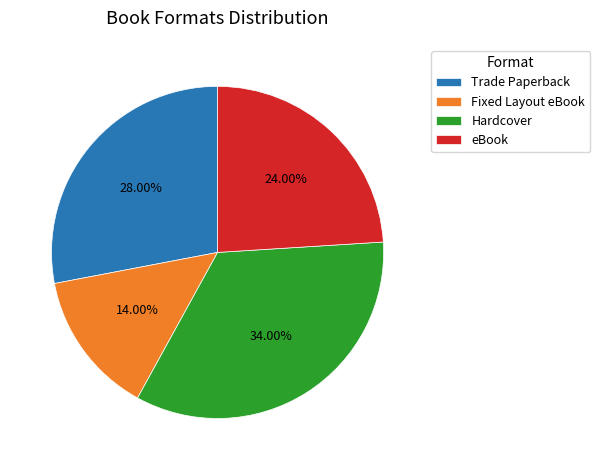

Does any single category account for the majority?

No